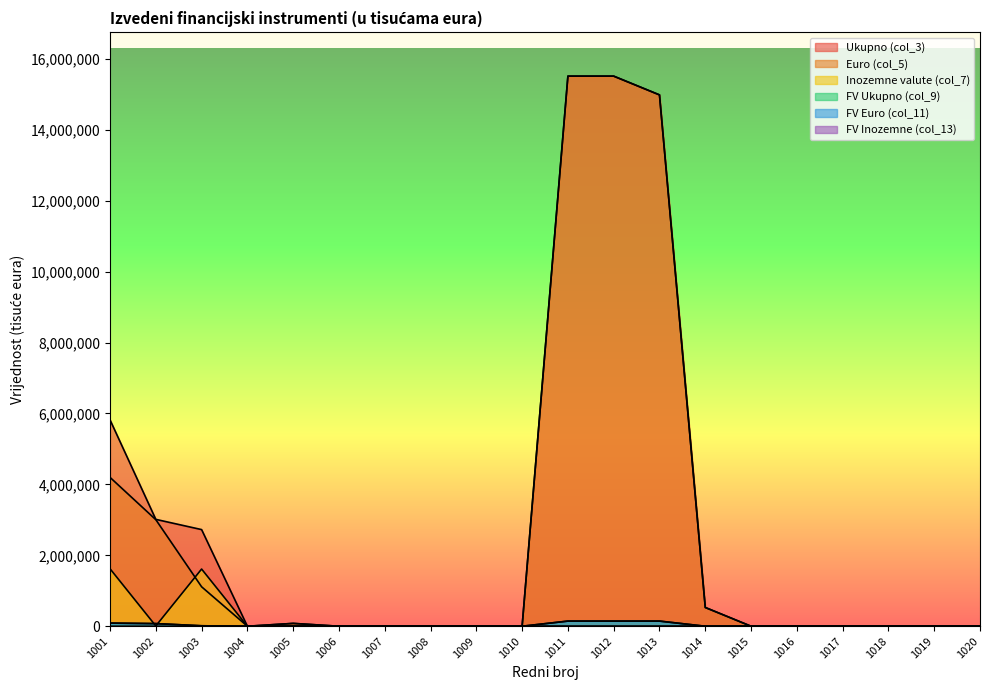

Does the chart have visible grid lines?

No